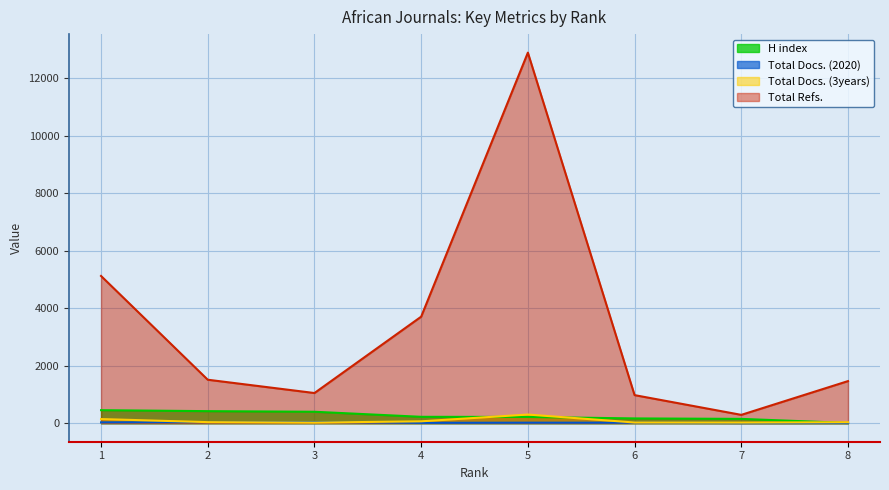

Reading left to right, extract all data points from this chart.

H index: 453	419	398	222	217	166	150	8
Total Docs. (2020): 29	34	37	12	18	17	6	8
Total Docs. (3years): 144	37	20	65	301	24	21	33
Total Refs.: 5125	1513	1050	3708	12898	977	290	1465